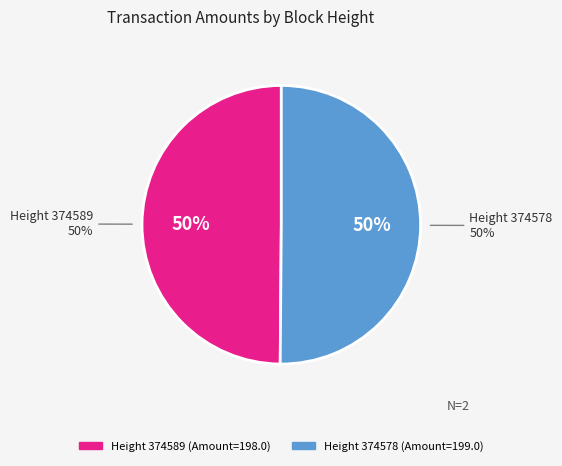

True or false: 374589 accounts for 40% of the total.

False